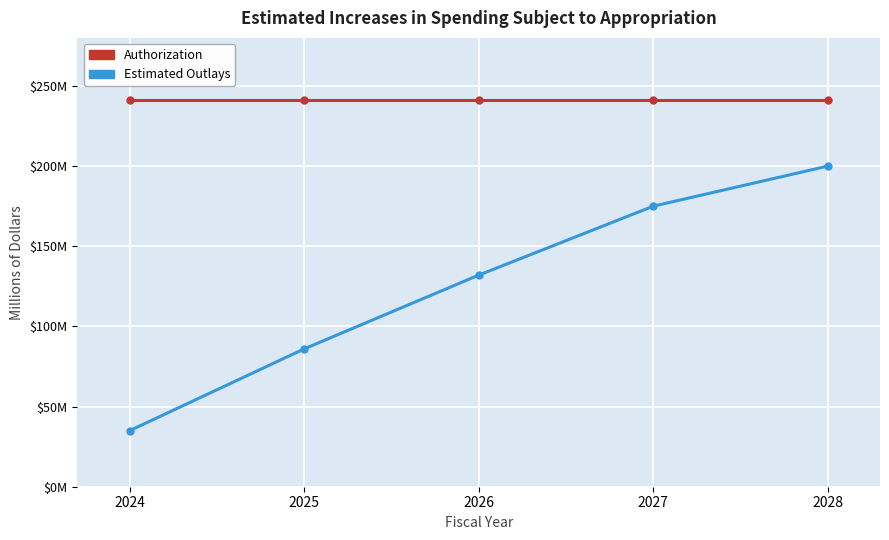

Is this an area chart (filled region under the line)?

No